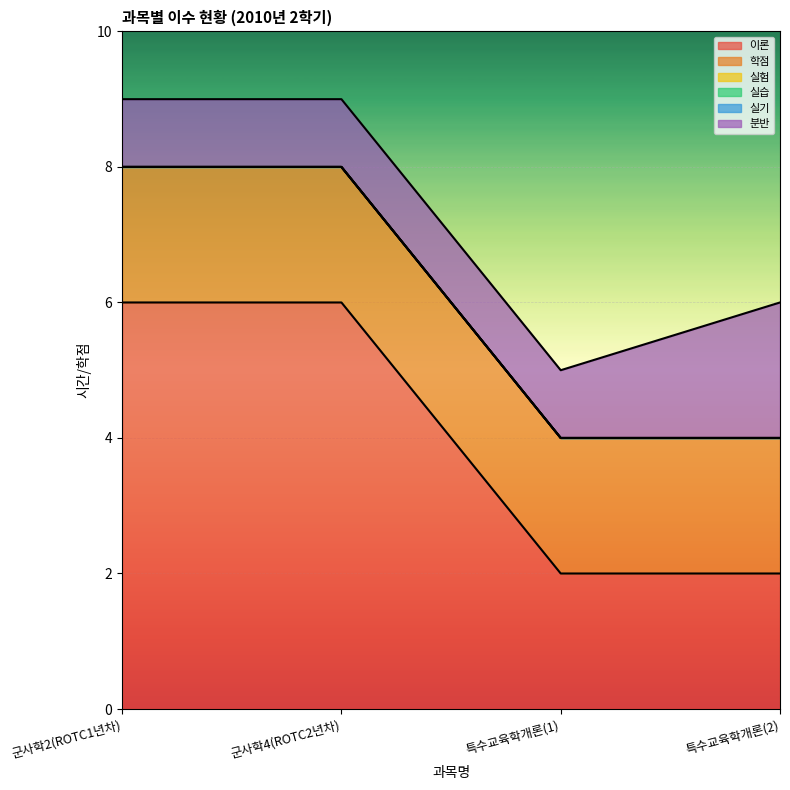

At which category is the sum across all series the highest?

군사학2(ROTC1년차)